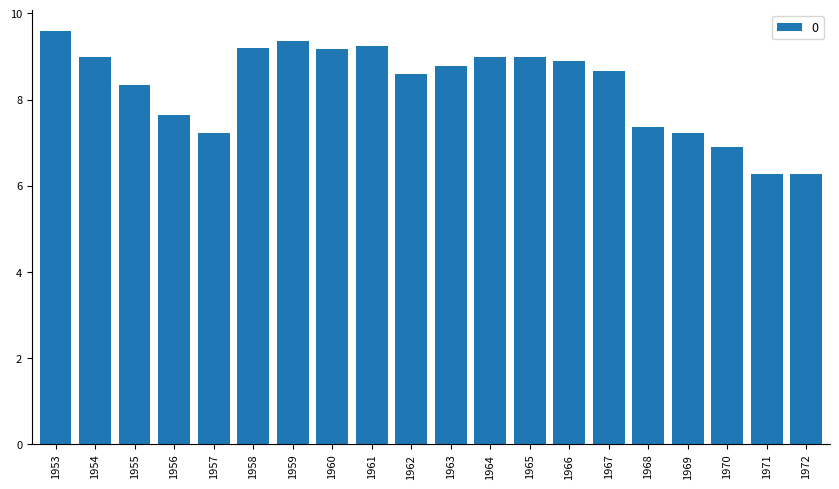

Between 1969 and 1954, which is larger?

1954